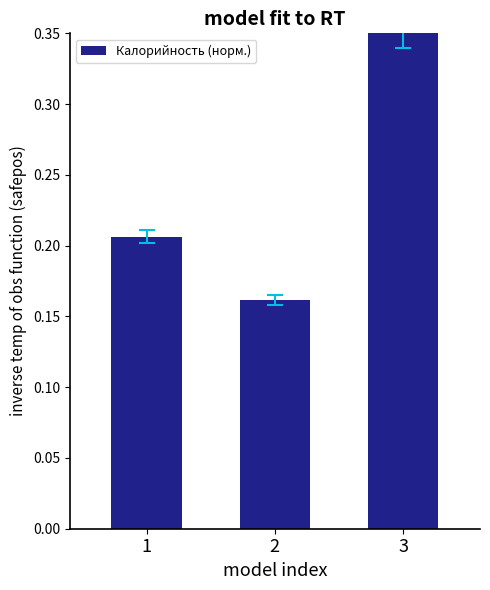

What is the sum of all values?

0.7